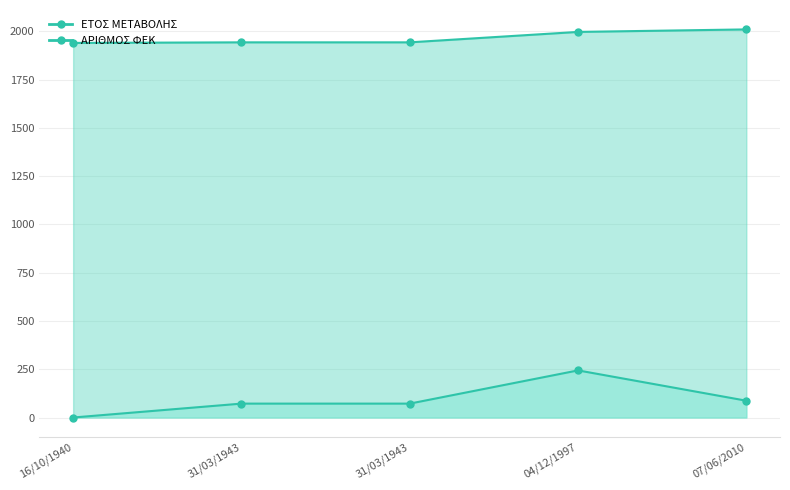

True or false: ΕΤΟΣ ΜΕΤΑΒΟΛΗΣ has a value of 2800 at 04/12/1997.

False